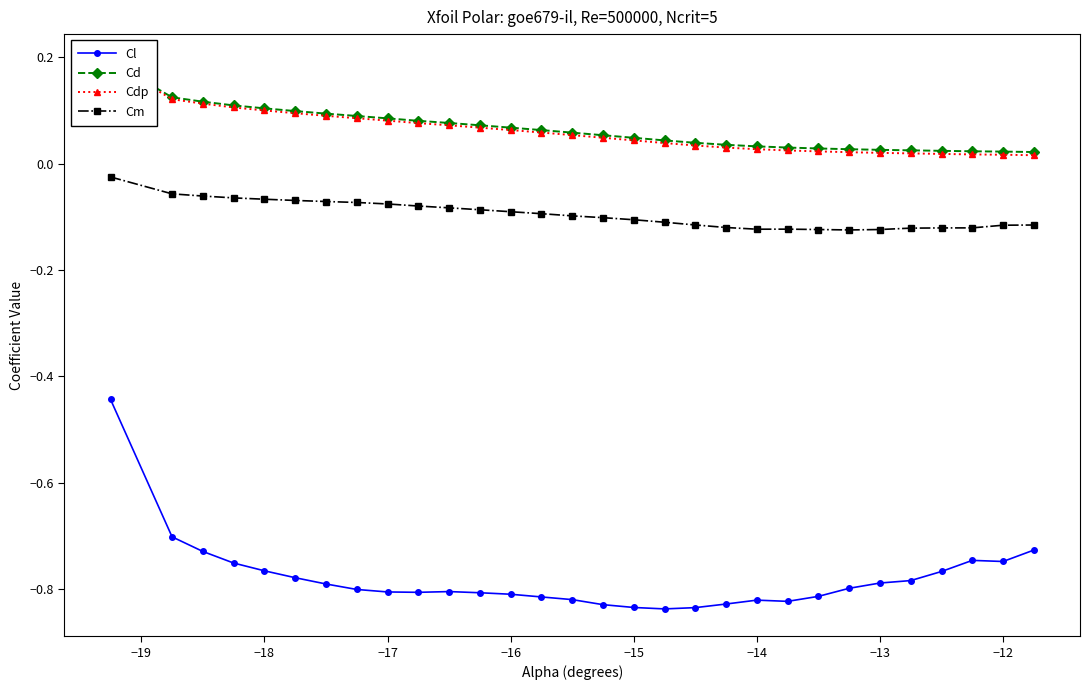

What is the minimum value for Cm?

-0.1